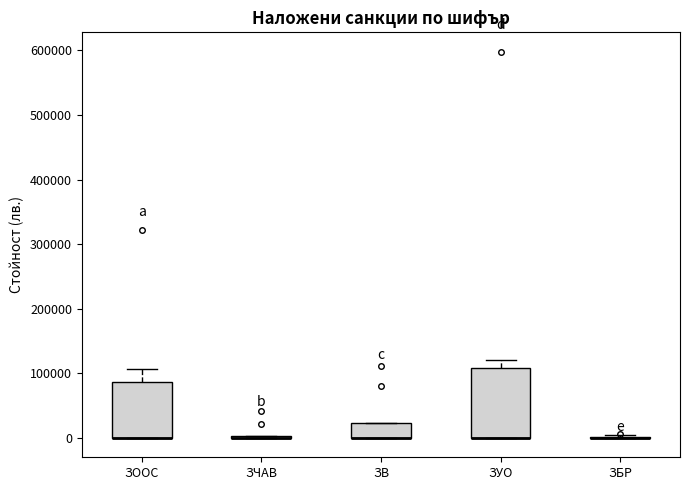

Where does the upper whisker of the box for ЗУО end on the y-axis? The values are not printed on the chart, so give them approximately, as read against the axis.

120000